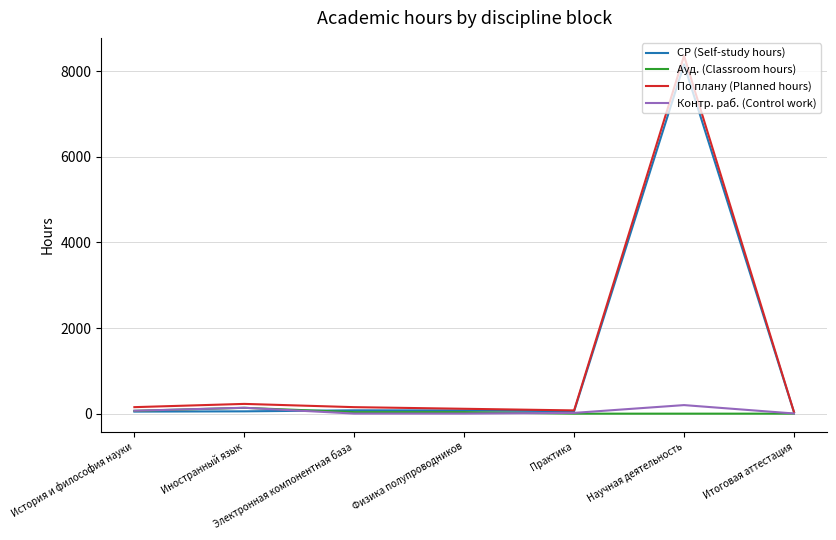

What is the maximum value for Контр. раб. (Control work)?

200